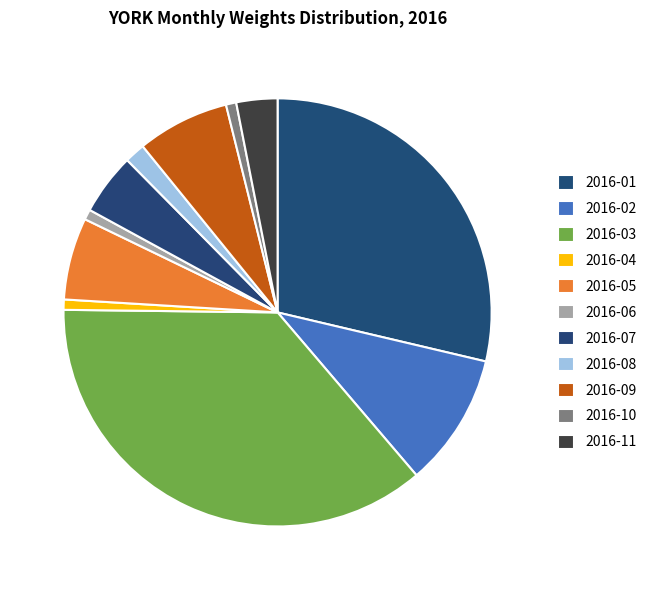

Count the number of slices in the pie.

11